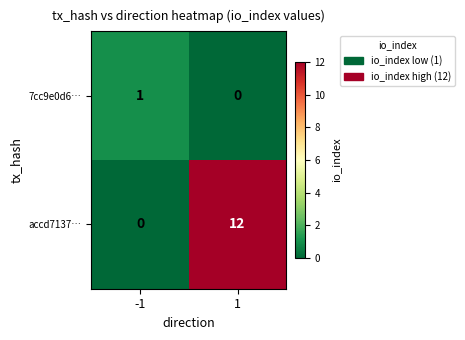

Reading left to right, extract all data points from this chart.

7cc9e0d6…: -1=1	1=0
accd7137…: -1=0	1=12